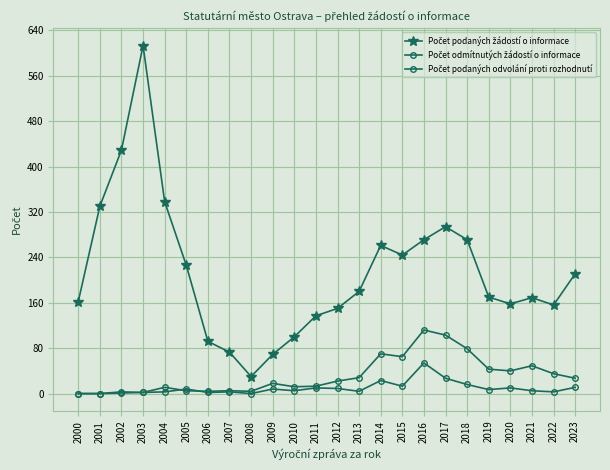

How many lines are shown in the chart?

3